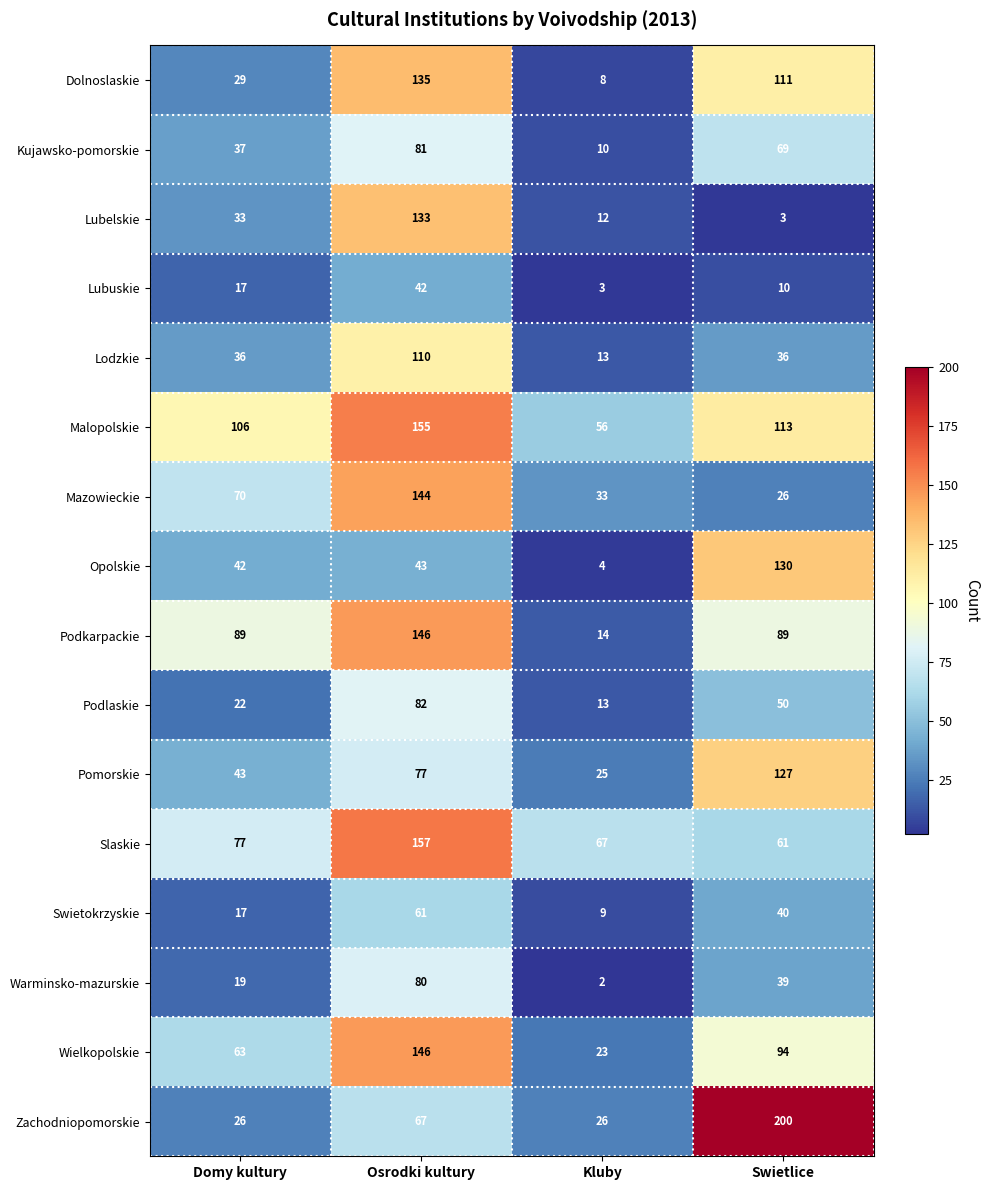

At which category is the sum across all series the highest?

Osrodki kultury